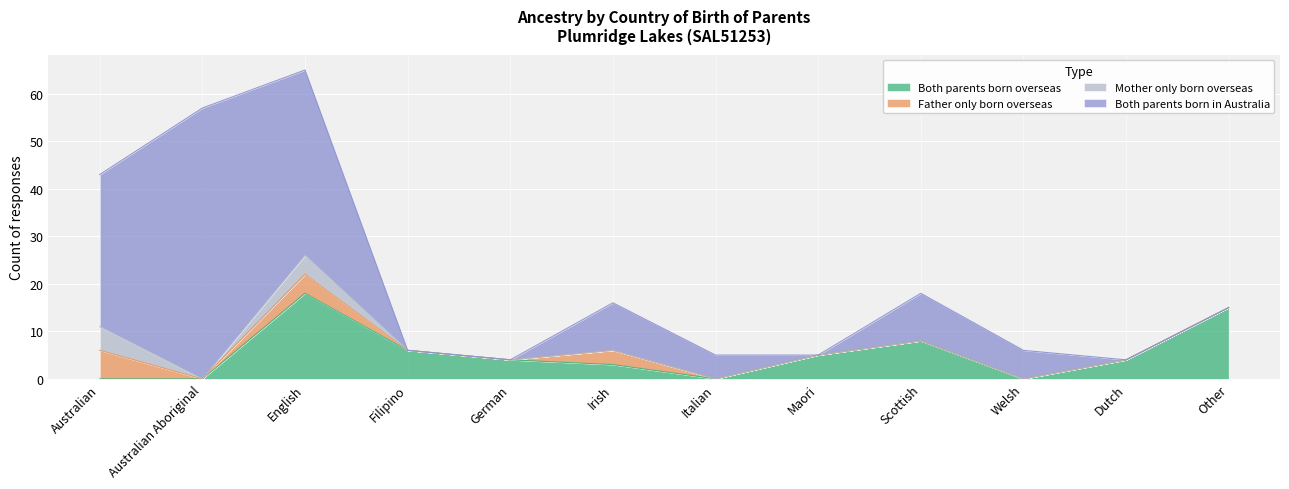

How many Mother only born overseas values are between 0 and 1?

10